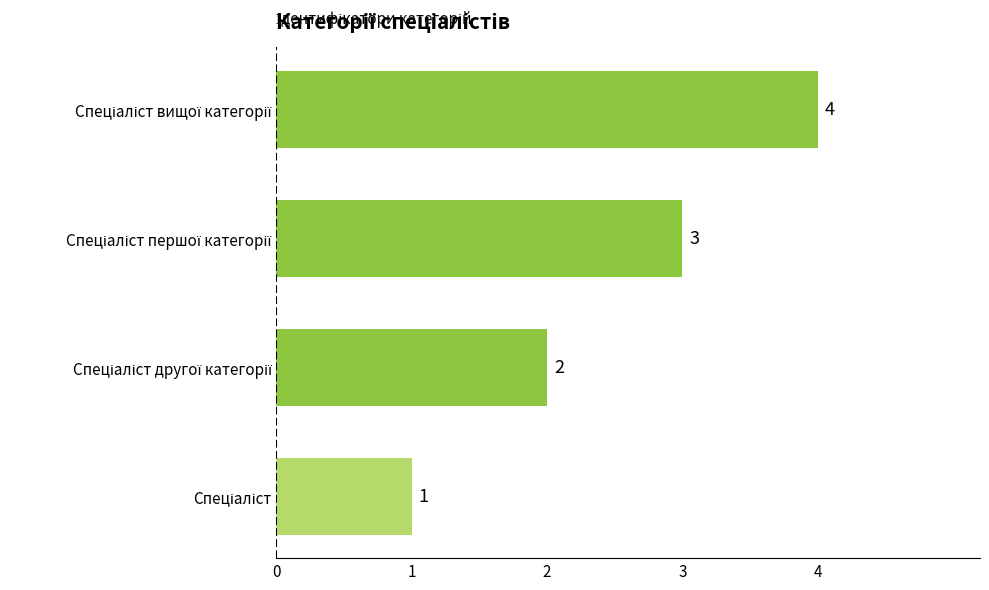

How many values are between 2 and 4?

3